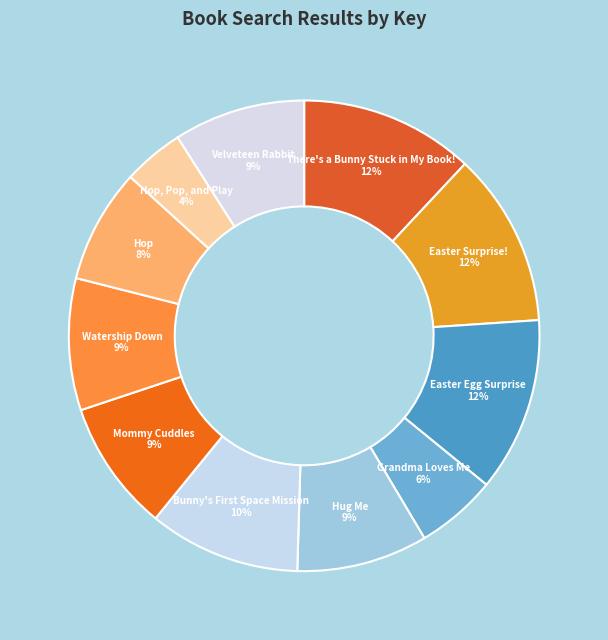

What percentage is the Hop, Pop, and Play slice, to the nearest percent?

4%